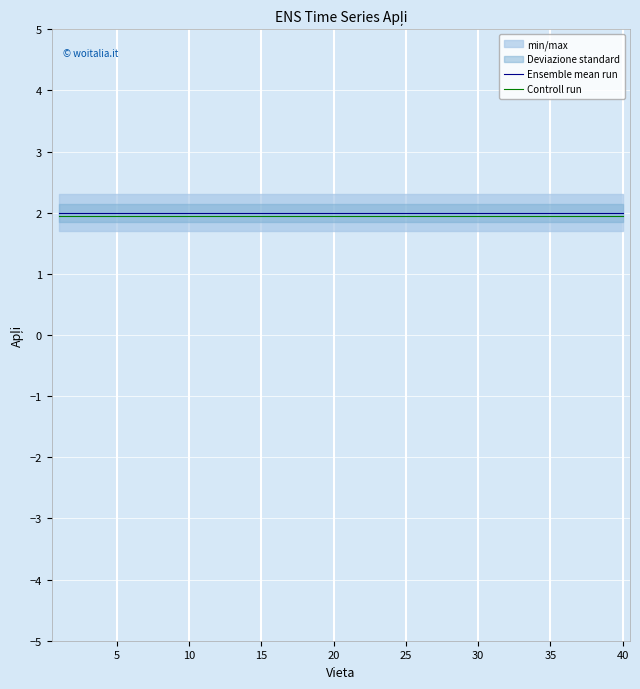

What is the spread (max minus min) of values at 17?

0.1